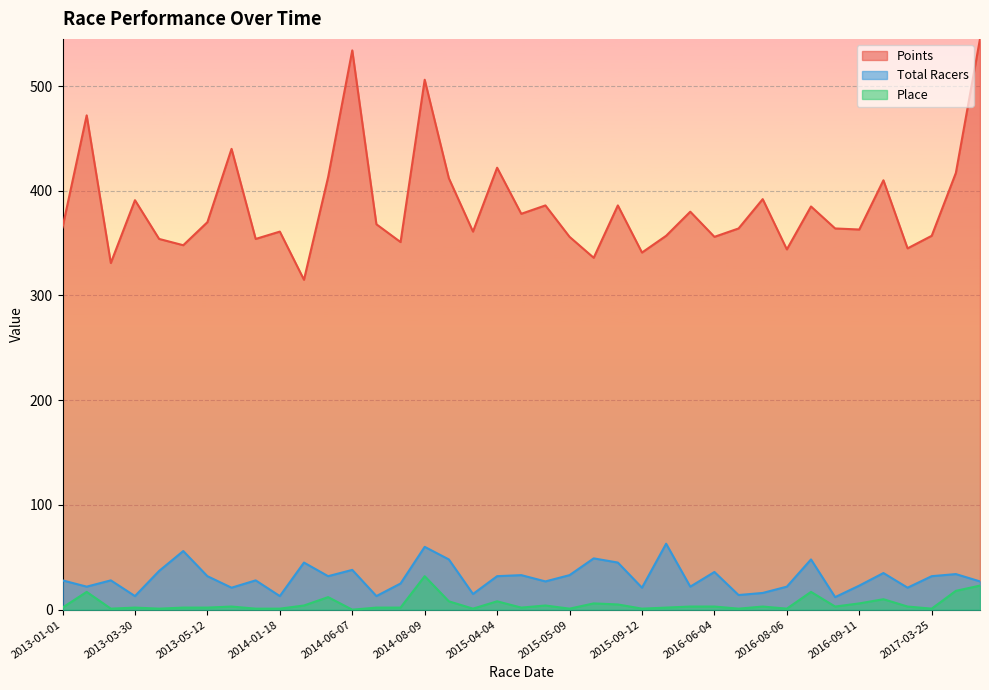

True or false: Points has a value of 518 at 2015-05-09.

False